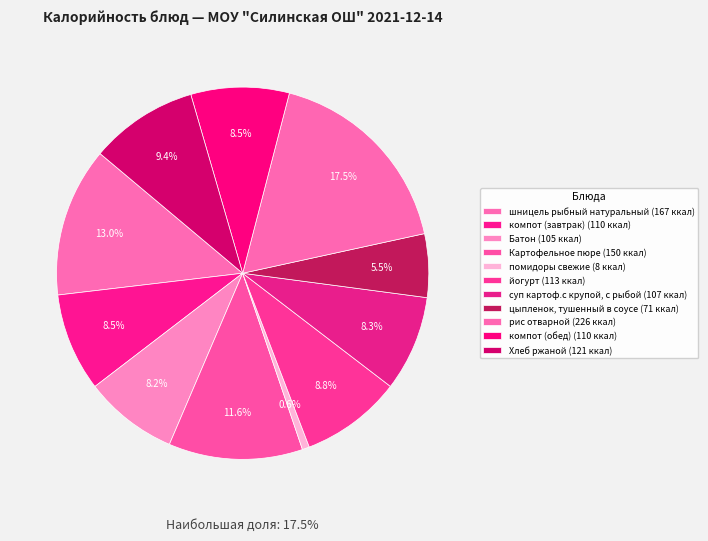

What is the change in value from Батон to Хлеб ржаной?

+16.0